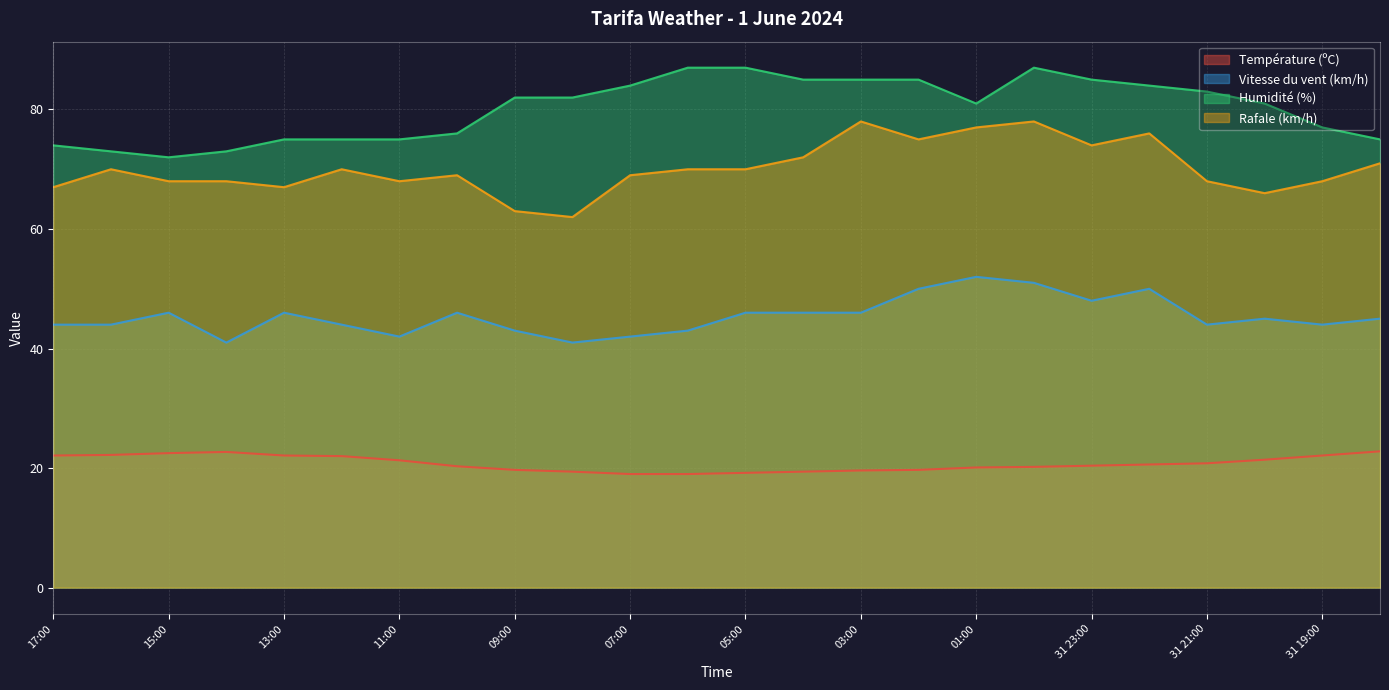

Count the number of data series in this chart.

4